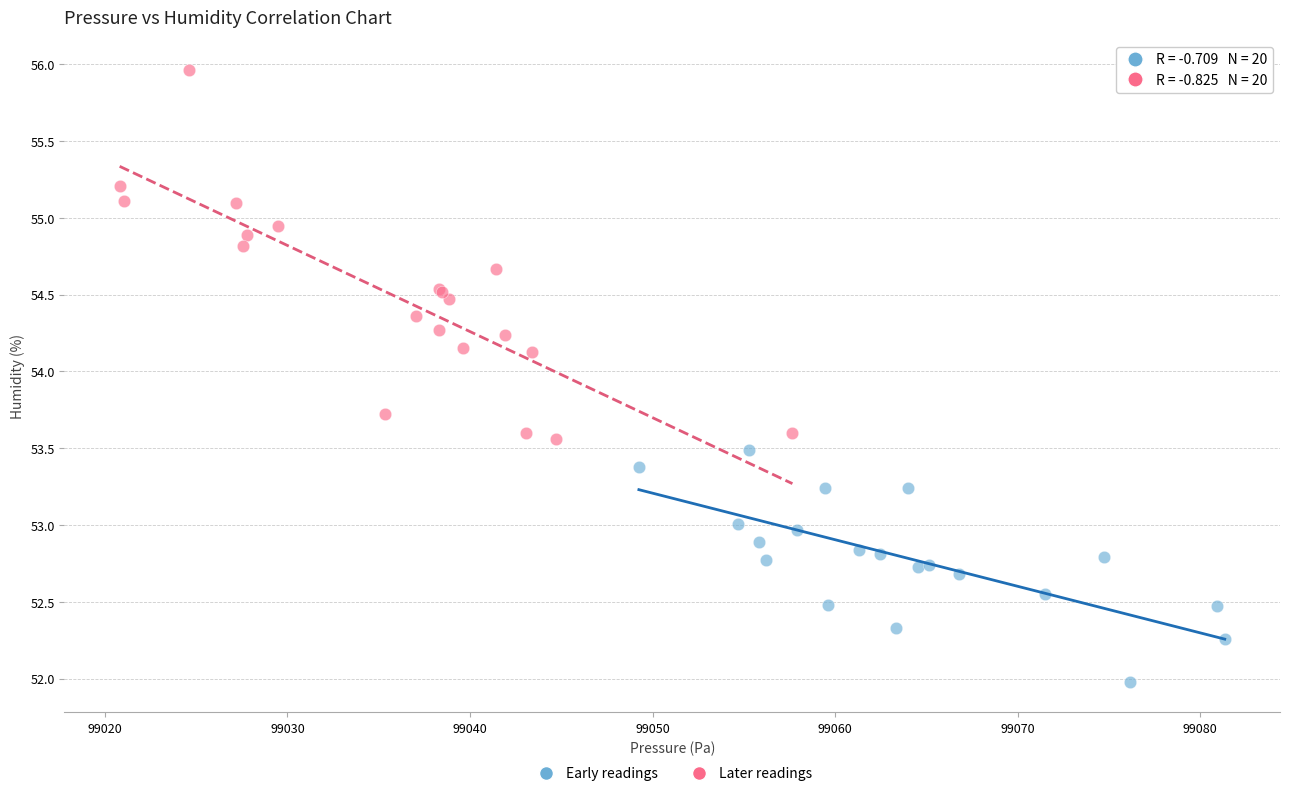

Which series has the largest Y range (max minus min)?

Later readings